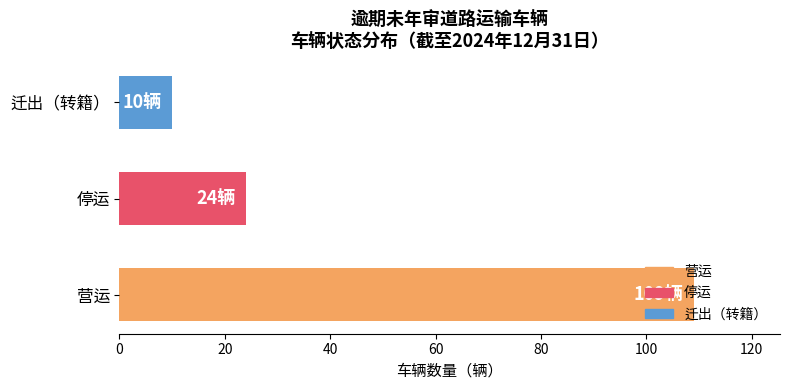

The chart shows a value of 24 at 停运. True or false?

True